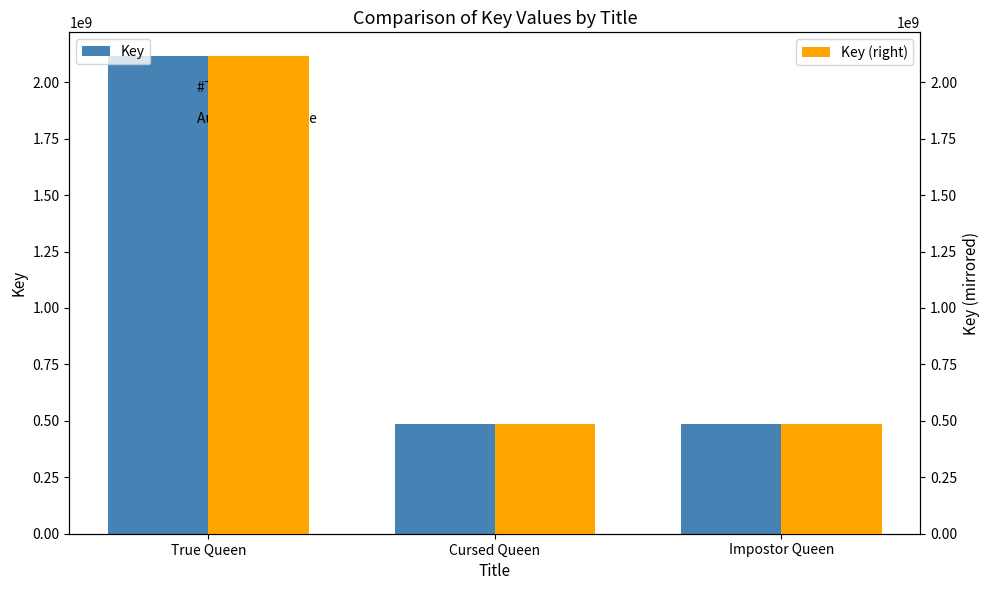

What is the difference between the Key (right) values at True Queen and Impostor Queen?

1630977193